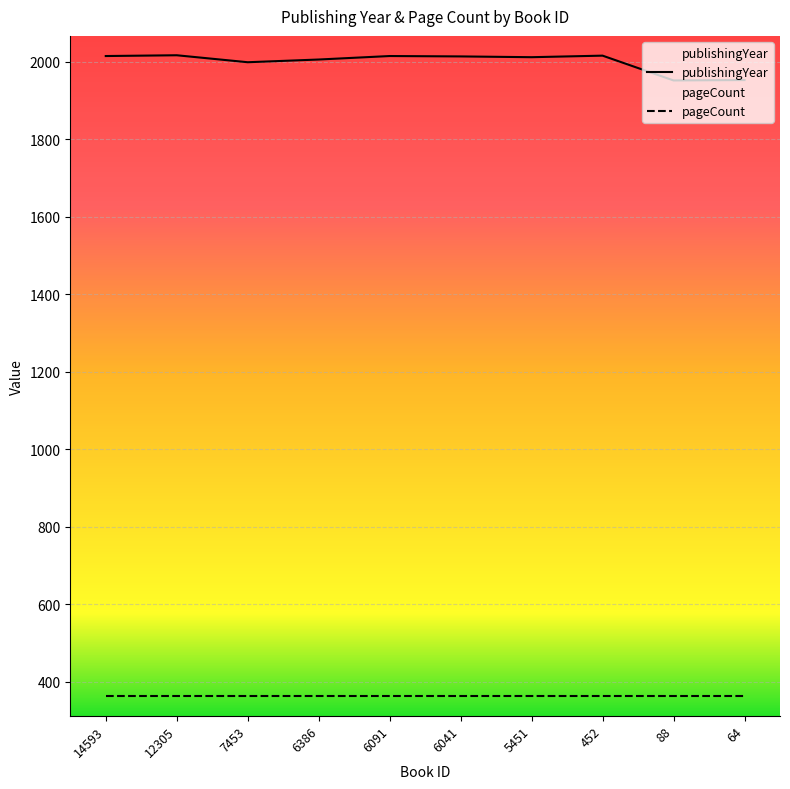

What is the highest value of the publishingYear series?

2017